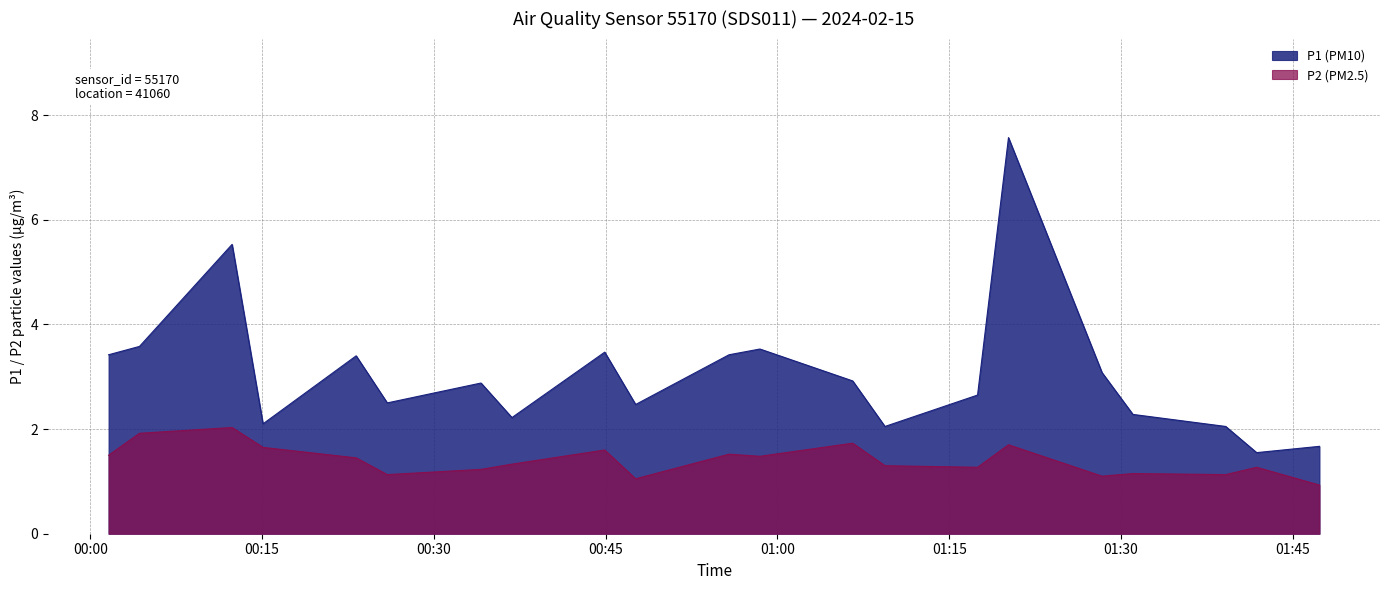

The value of P2 (PM2.5) at 01:09 is 0.5. True or false?

False